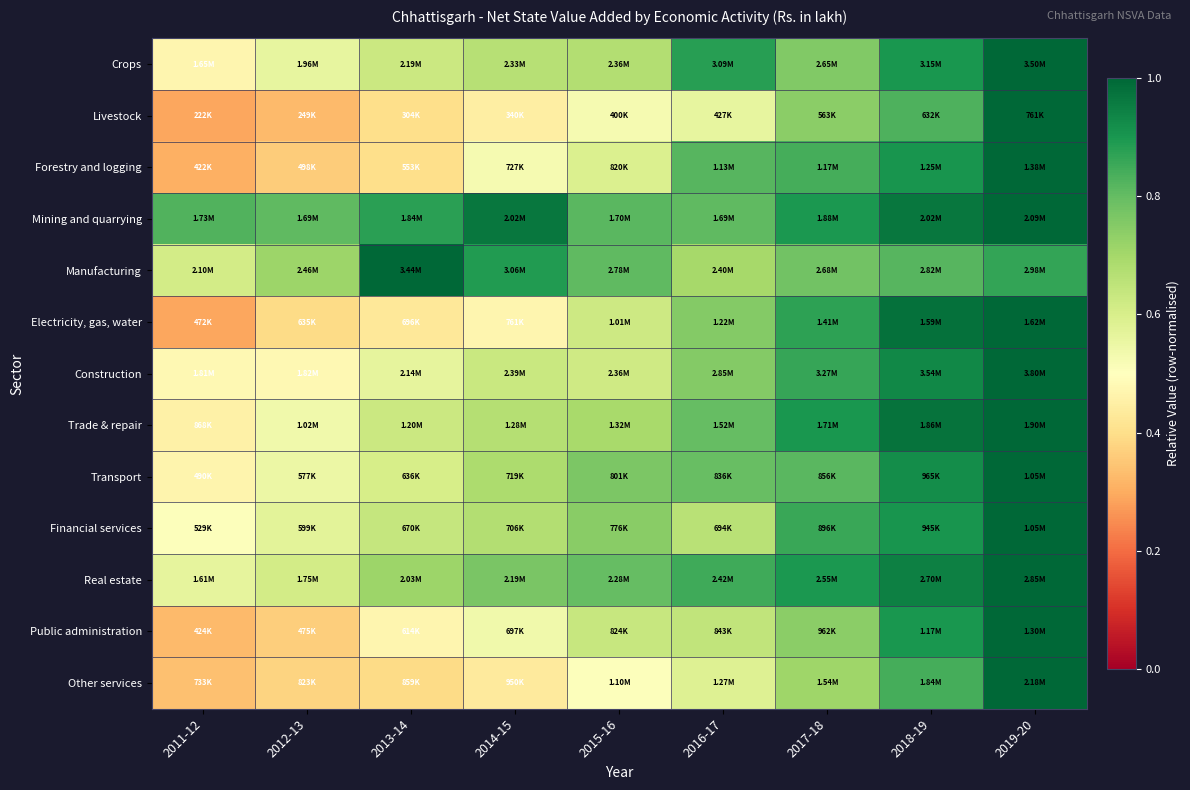

What is the difference between the highest and lowest values at 2017-18?

0.2